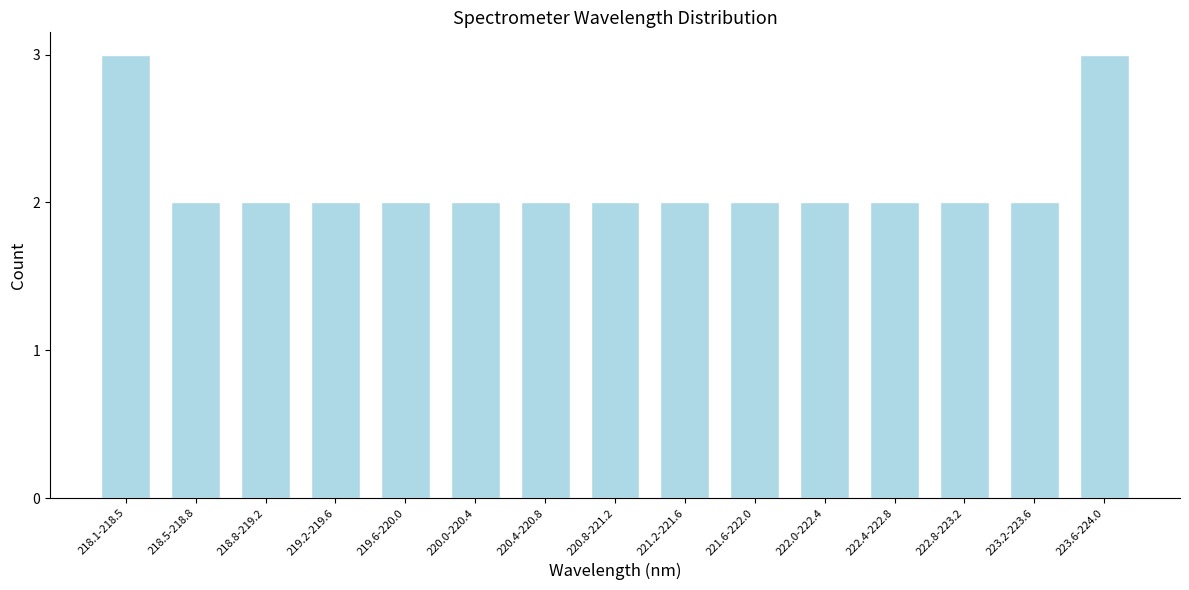

Reading left to right, list all the values displayed in this chart.

3	2	2	2	2	2	2	2	2	2	2	2	2	2	3